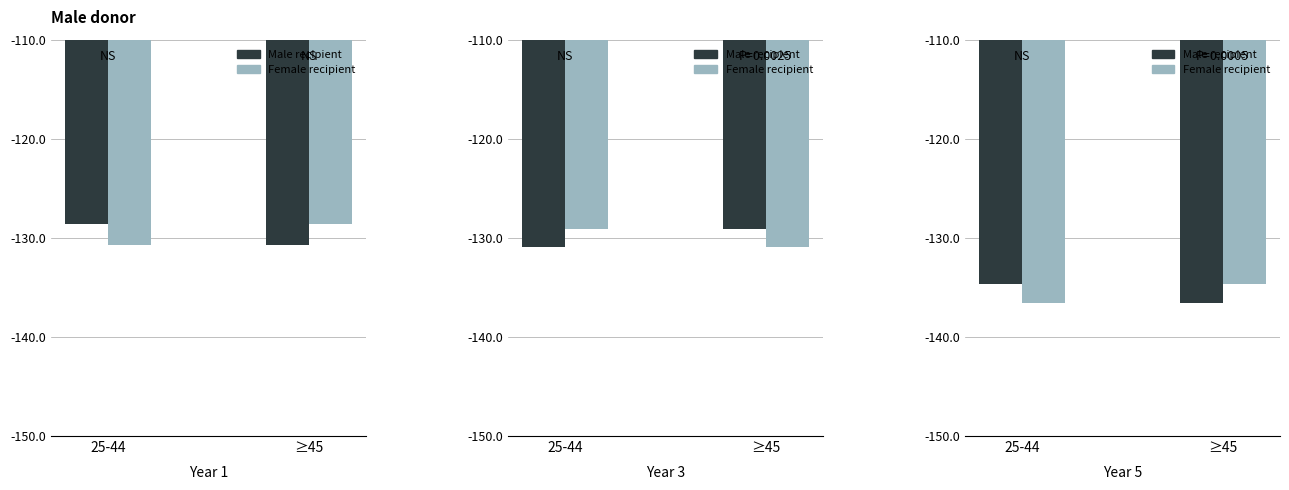

Count the Male recipient values in the range -136 to -134.

1